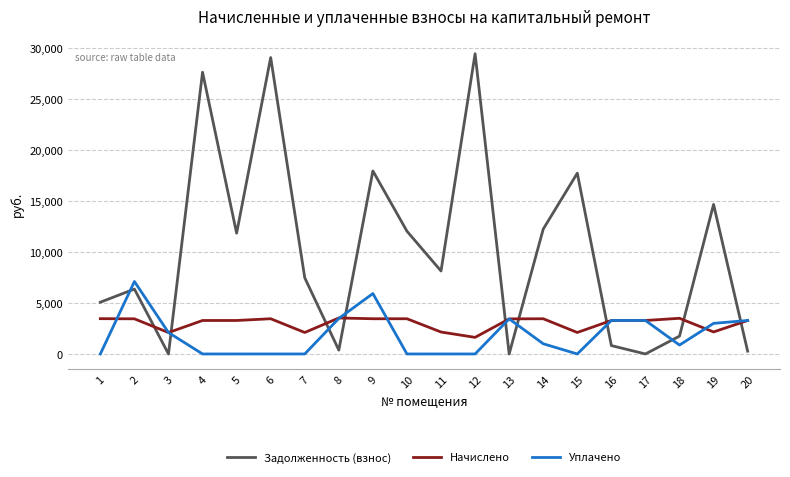

Is the value of Уплачено at 19 greater than the value of Начислено at 13?

No